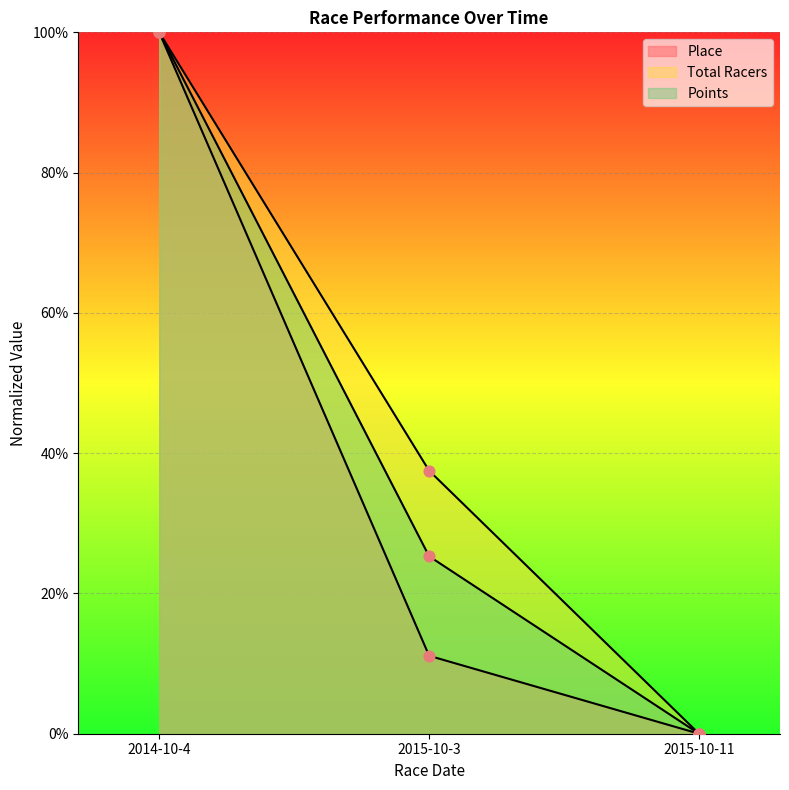

At which category is the sum across all series the highest?

2014-10-4